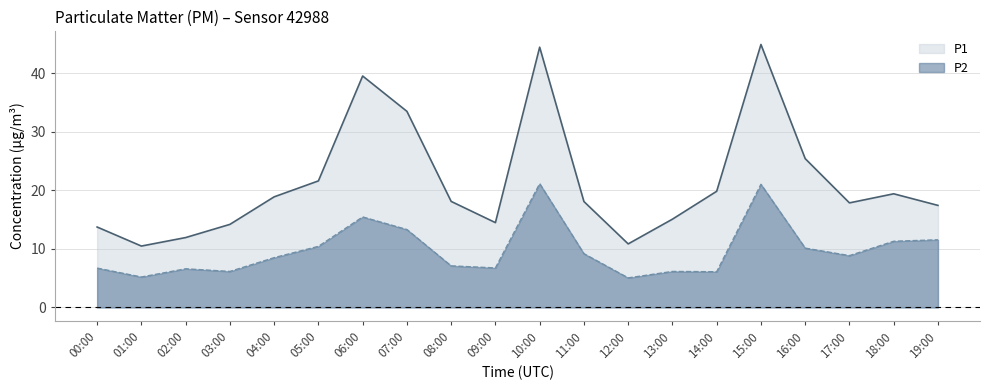

What is the difference between the highest and lowest values at 15:00?

23.9